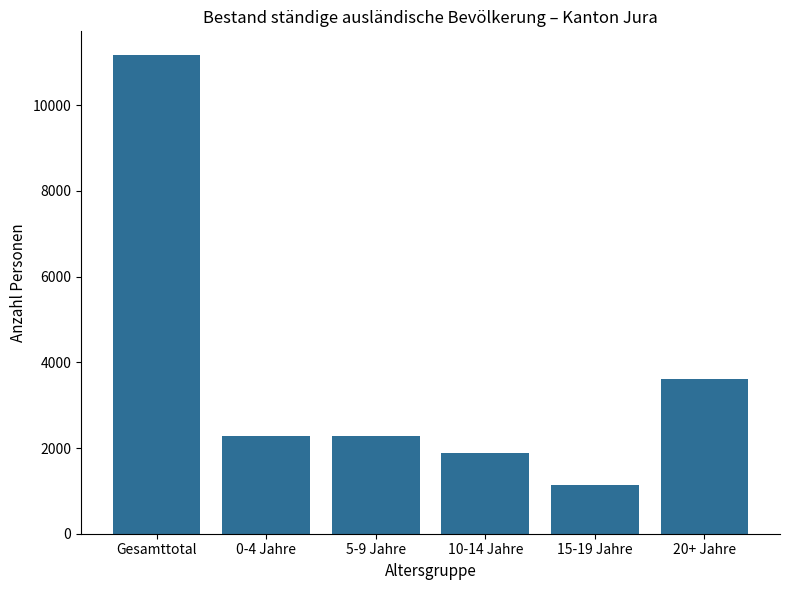

True or false: the data shows 3819 at Gesamttotal.

False